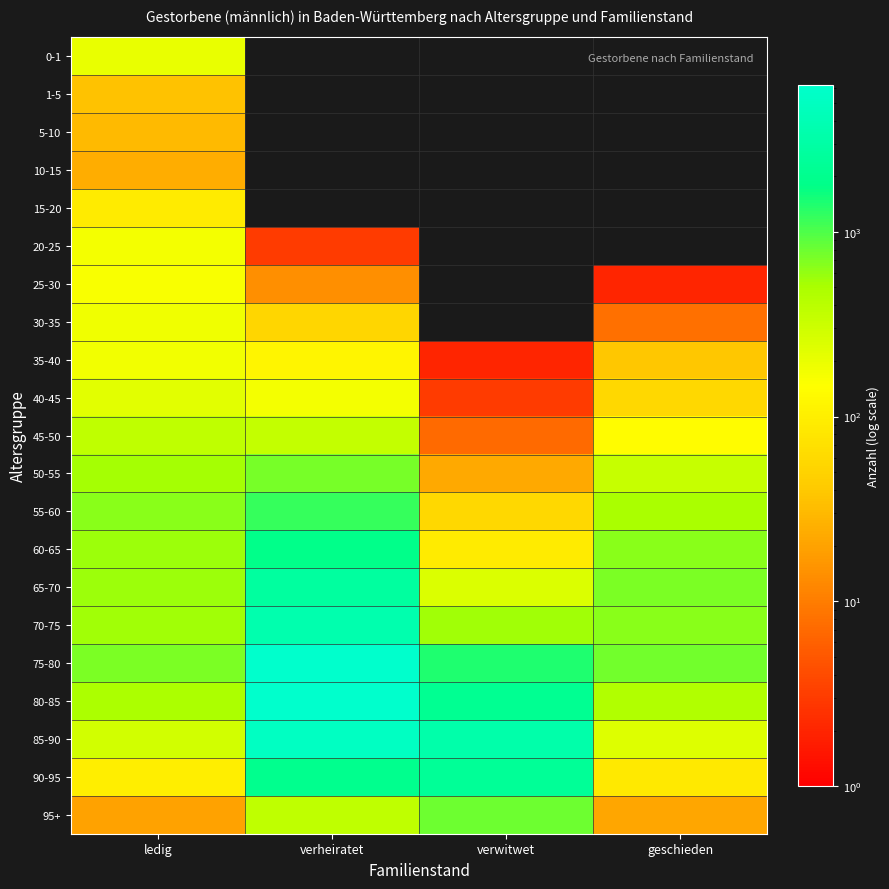

Between verwitwet and verheiratet, which is larger?

verwitwet